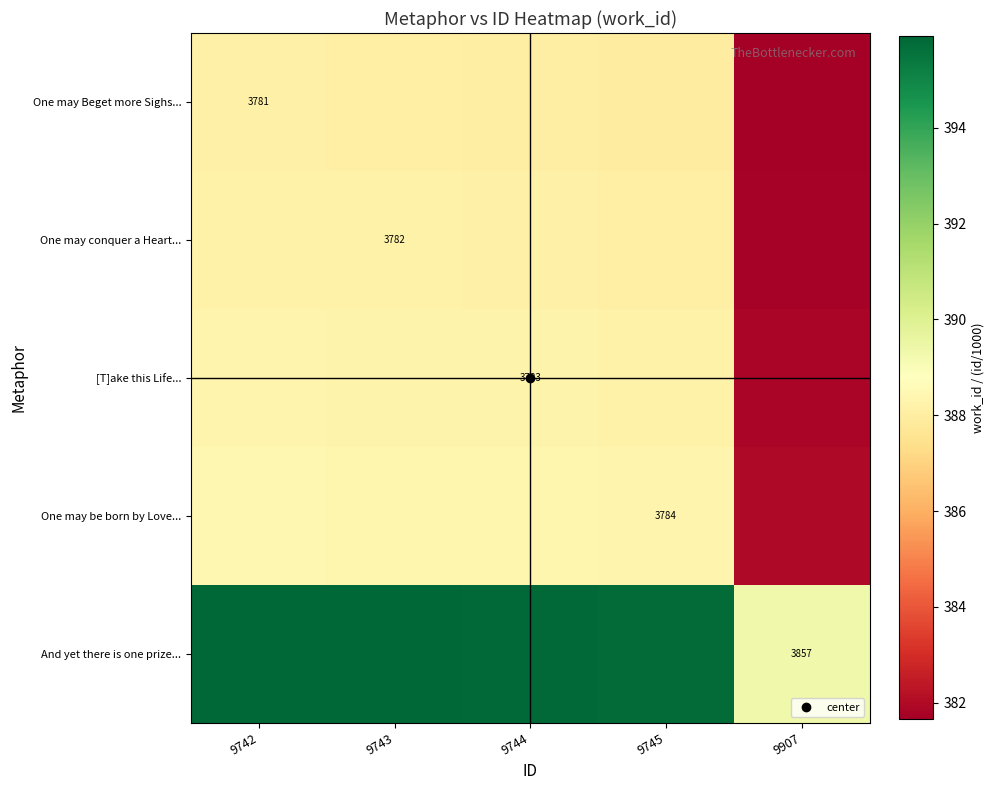

What is the minimum value shown in the chart?

381.6